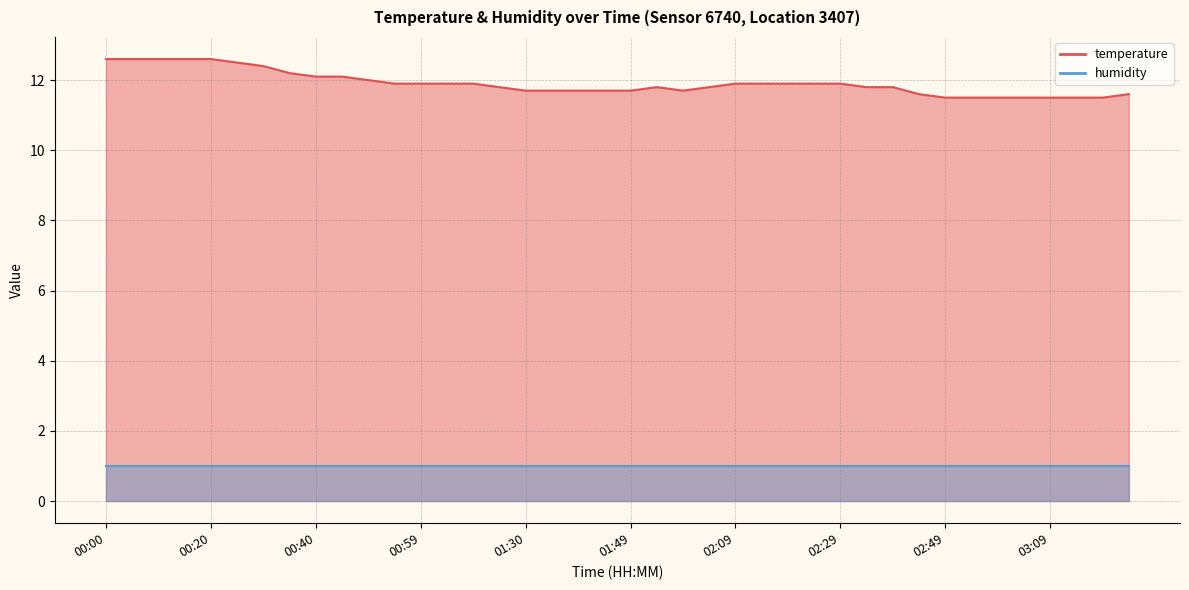

What is the sum of all values?

476.3